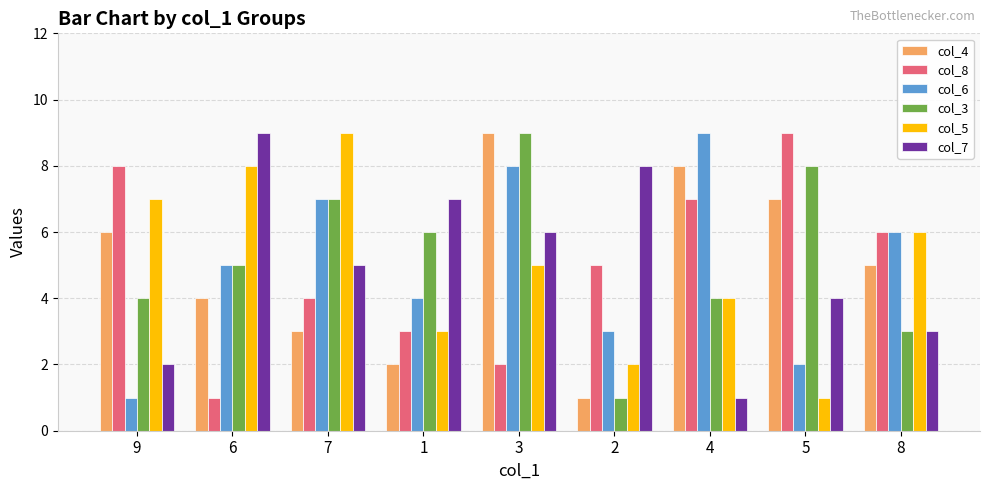

What is the difference between the second highest and second lowest values in the col_3 series?

5